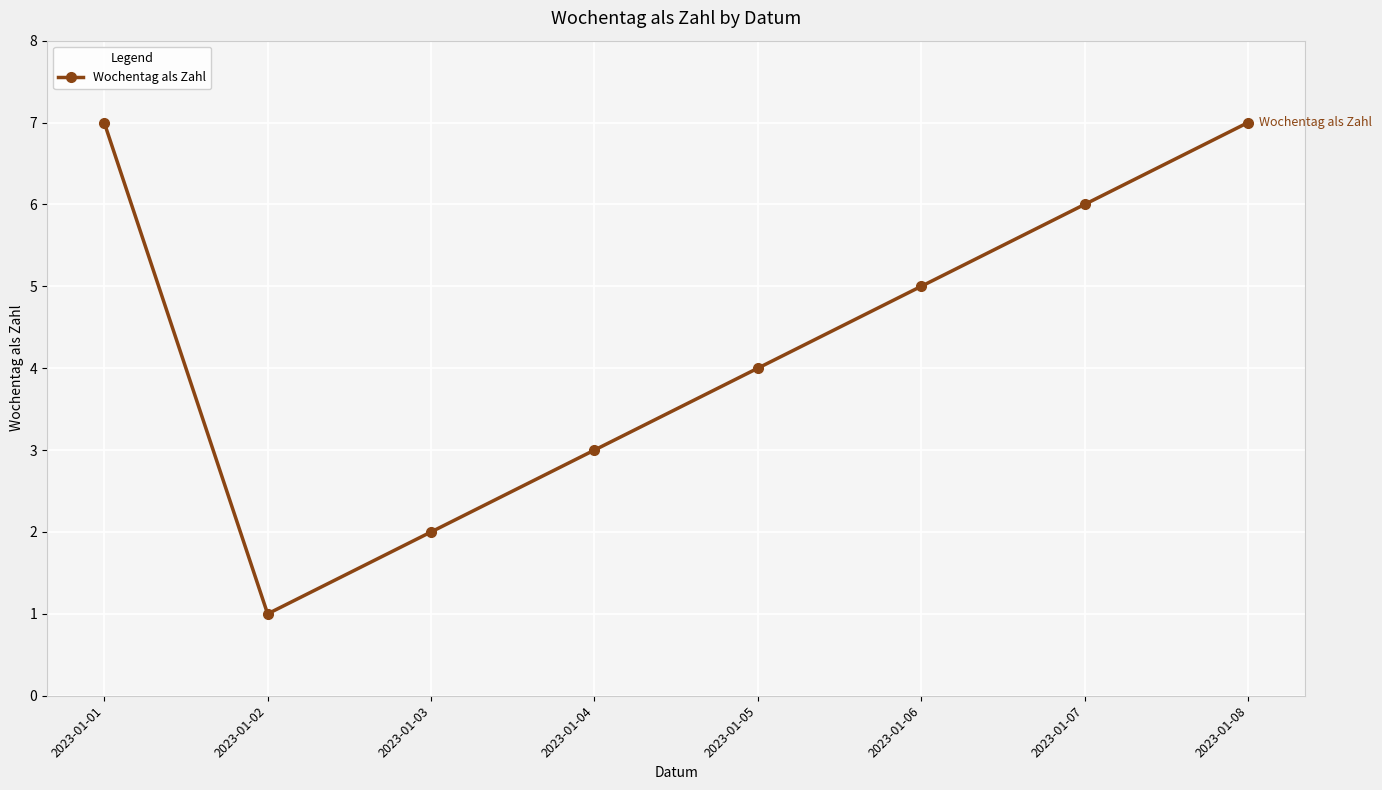

What is the value of the 3rd point from the left?

2